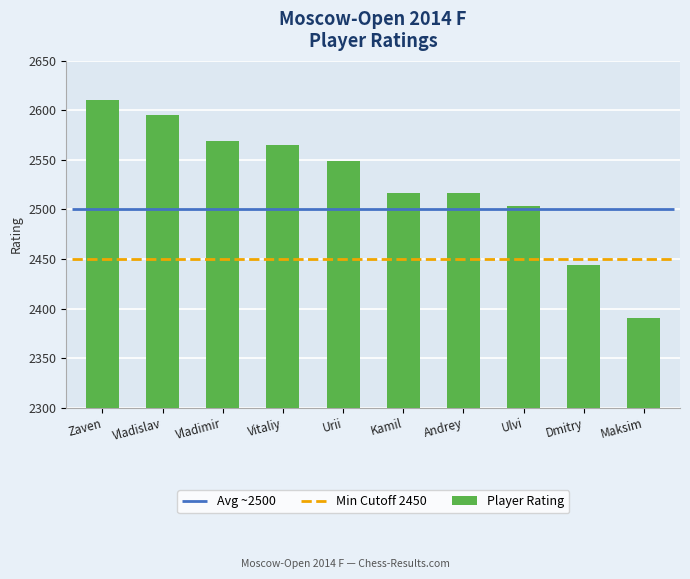

What is the value of the 5th bar from the left?

2549